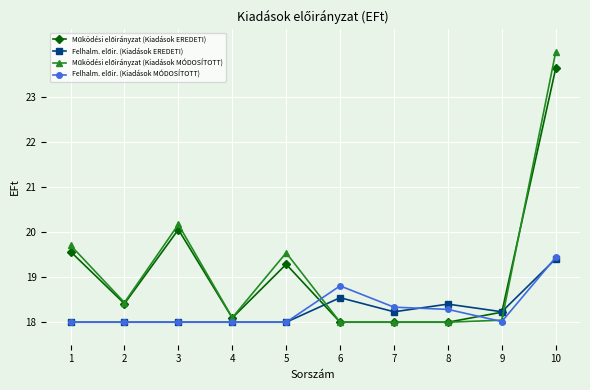

What is the greatest value displayed?

24.0